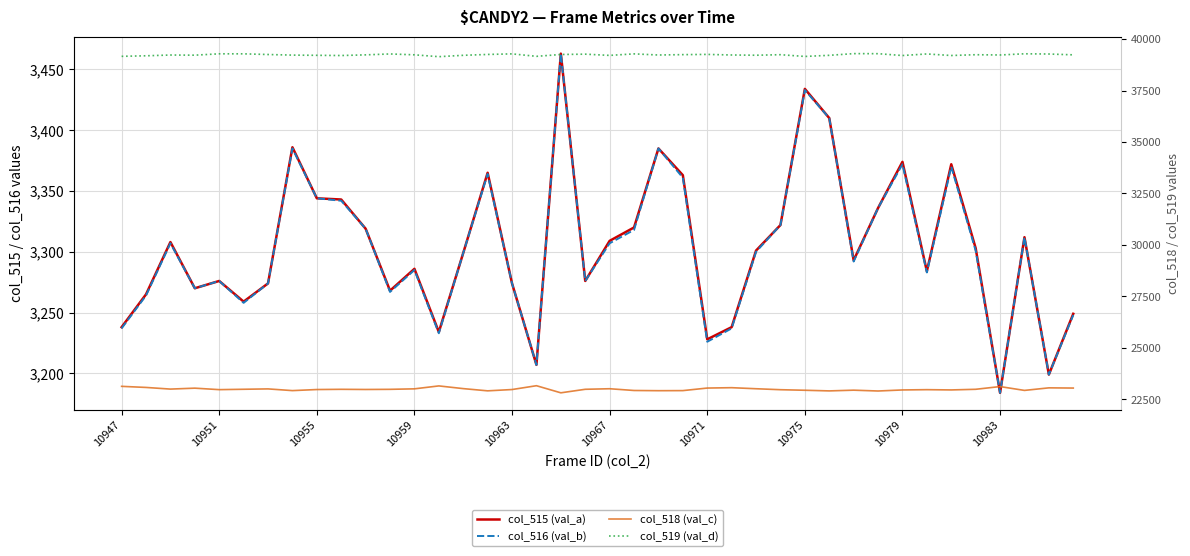

True or false: col_519 (val_d) and col_518 (val_c) intersect in this chart.

False